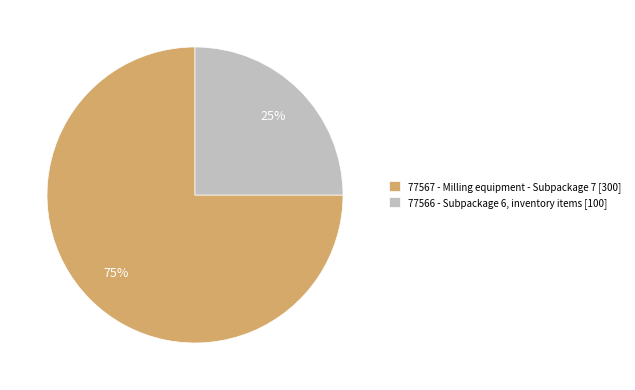

Rank the categories by value from lowest to highest.

77566, 77567